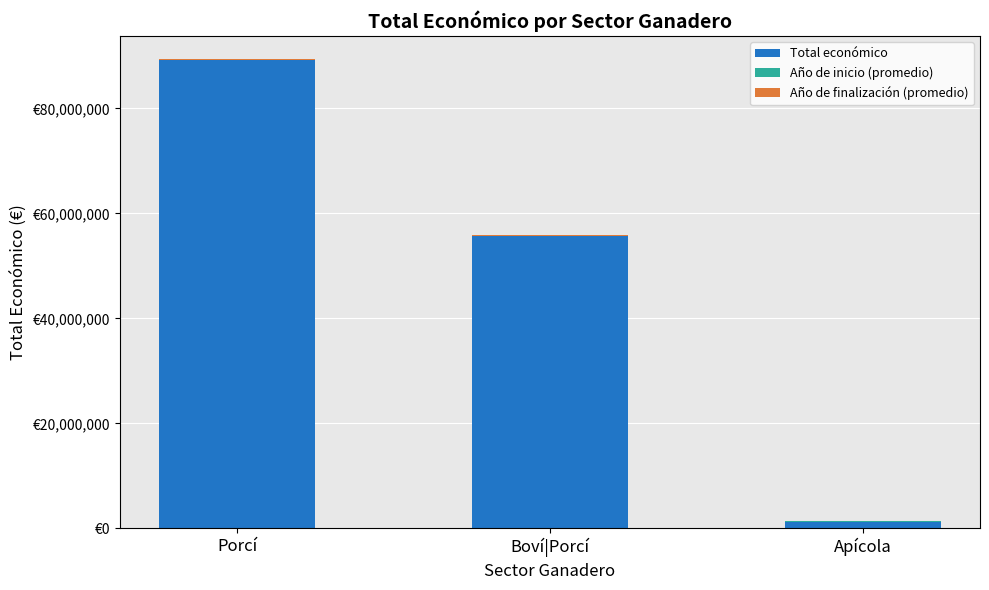

Which category has the highest value in the Total económico series?

Porcí